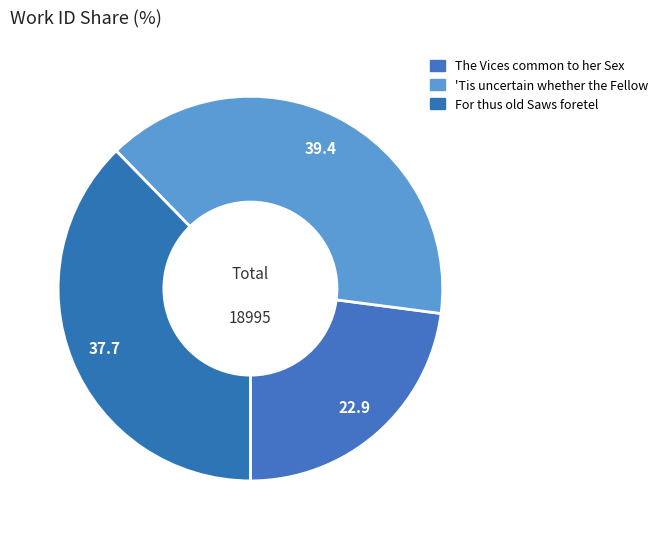

How many segments does this pie chart have?

3